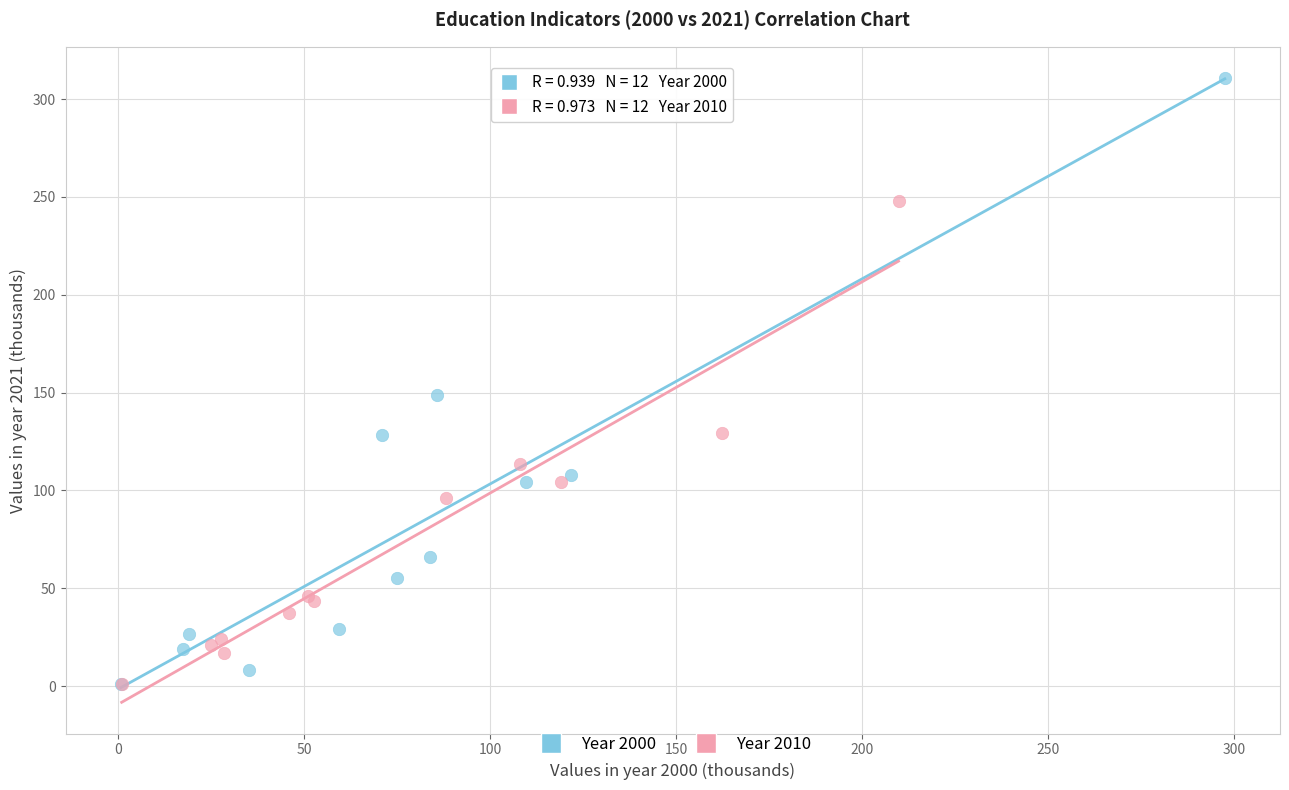

Which series contains the highest Y value?

Year 2000